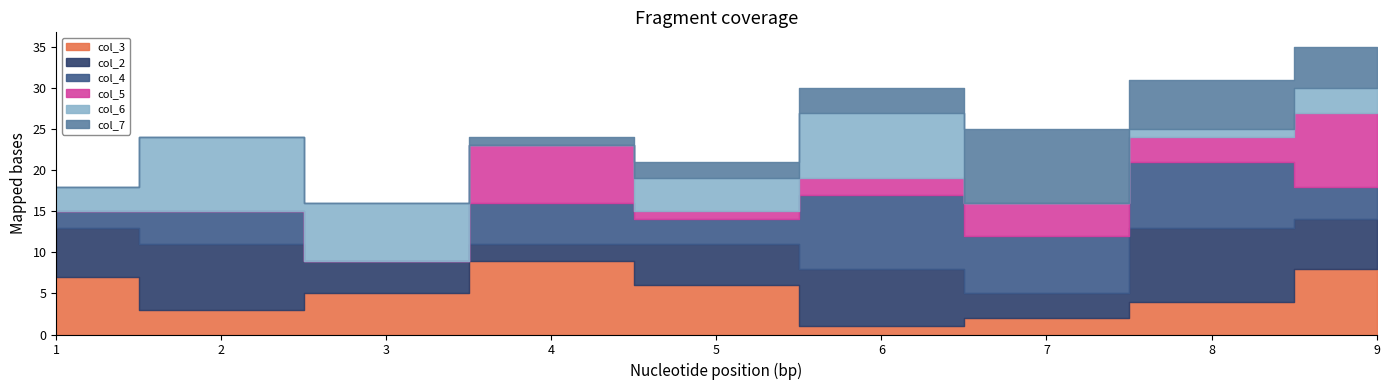

At which category does col_4 reach its first local peak?

2